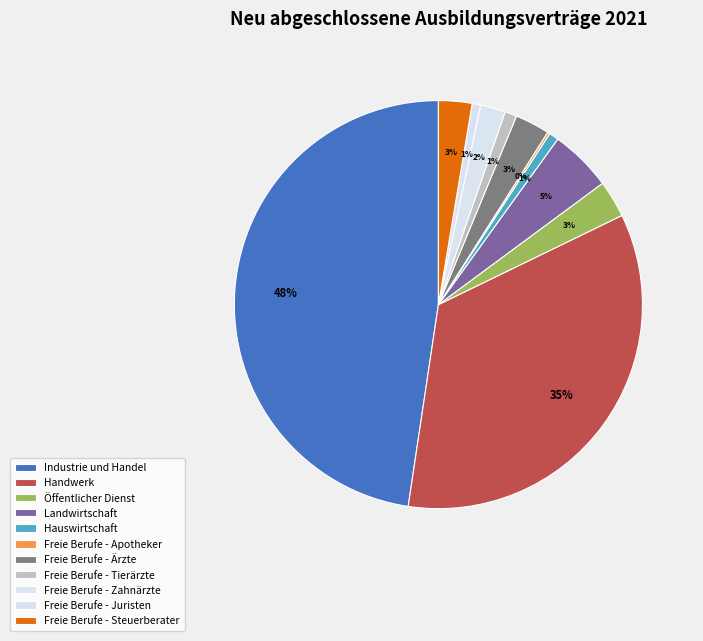

What is the smallest slice in the pie chart?

Freie Berufe - Apotheker